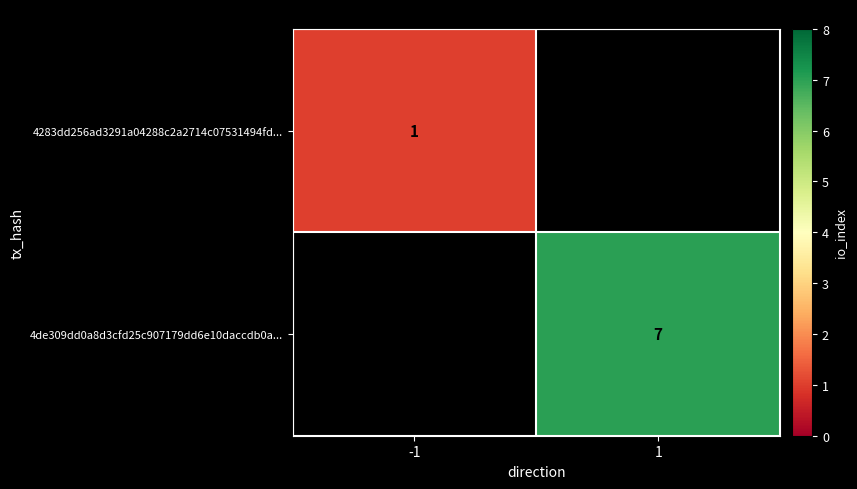

The value of 4283dd256ad3291a04288c2a2714c07531494fd... at -1 is 0. True or false?

False